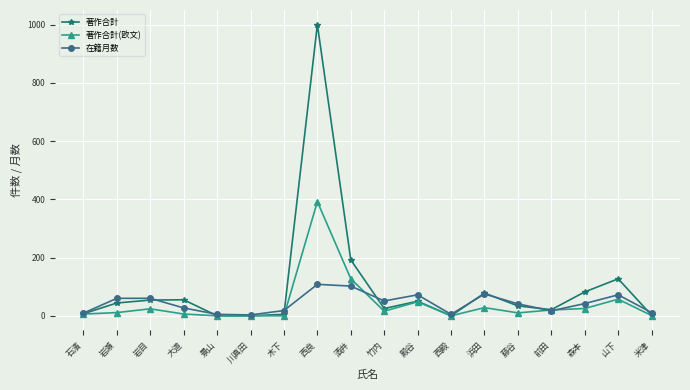

What is the value of the 著作合計(欧文) point at the 9th from the left?

127